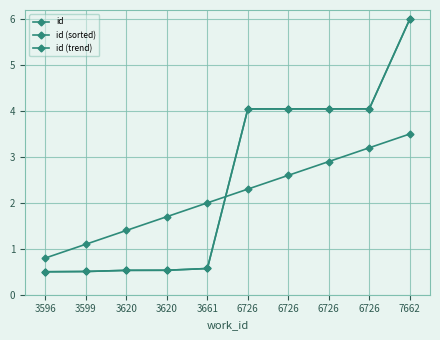

Does the chart have visible grid lines?

Yes